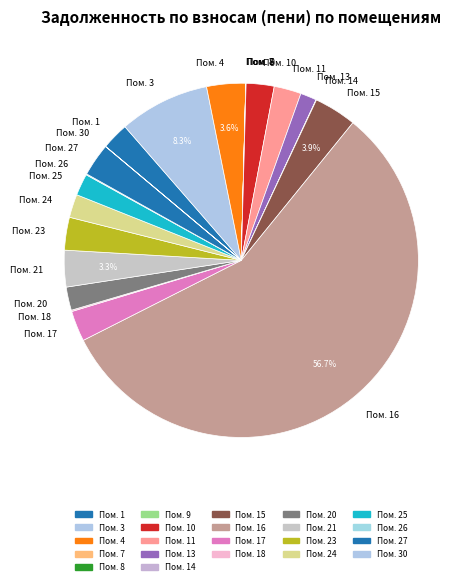

Which slice is the largest?

Пом. 16